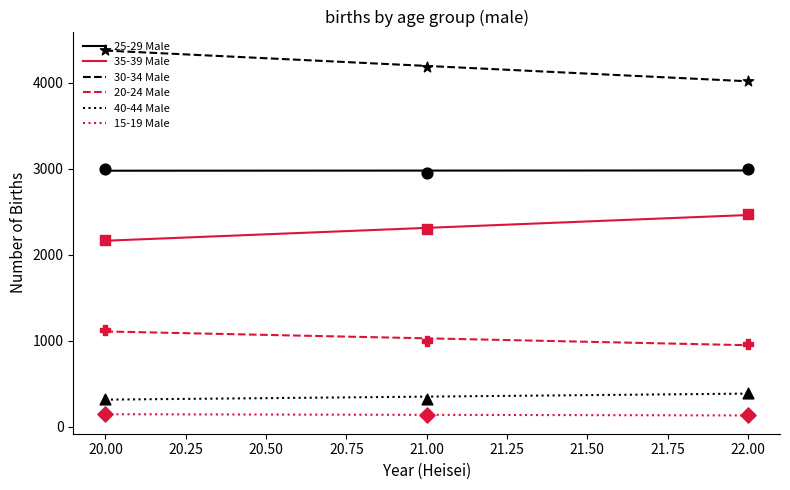

True or false: 40-44 Male and 25-29 Male cross at least once.

False